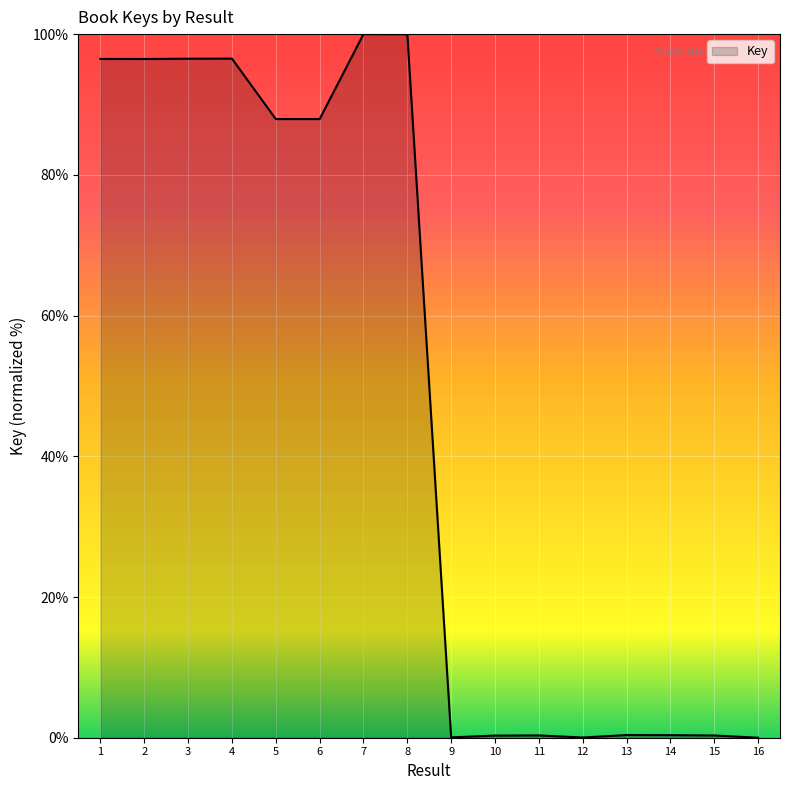

What is the sum of the values at 4 and 3?

193.0